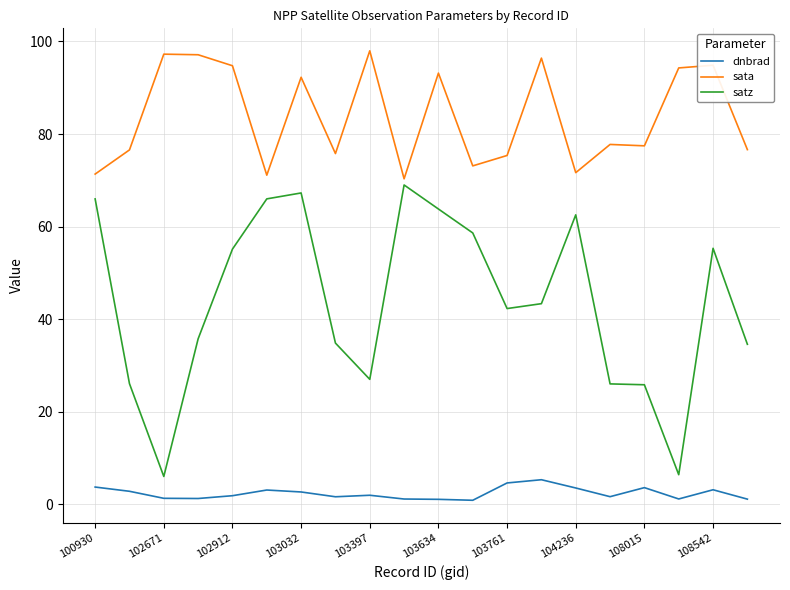

Rank the series by their maximum value, from lowest to highest.

dnbrad, satz, sata